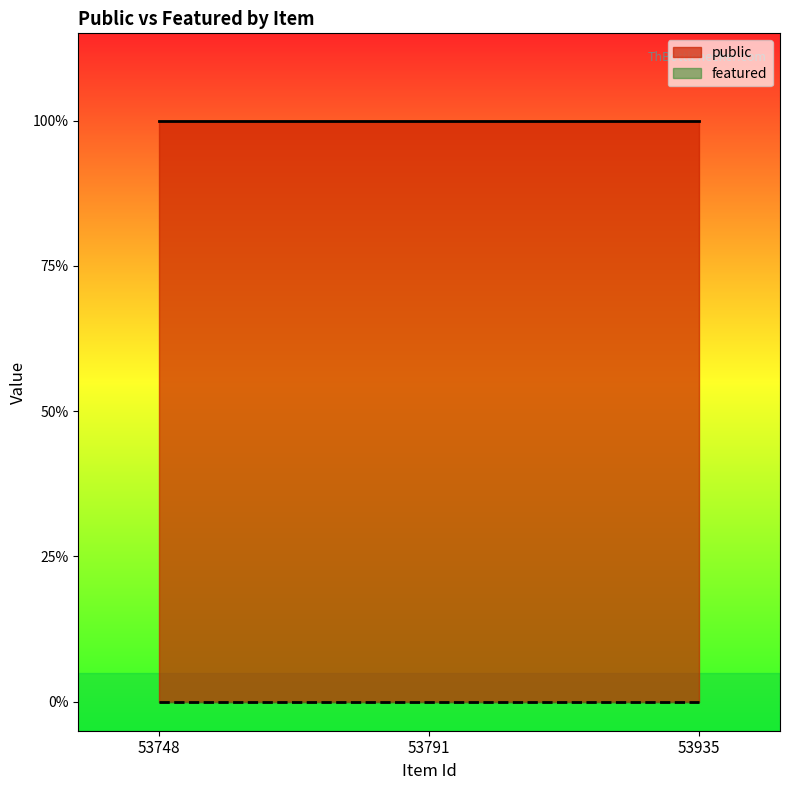

The featured series shows 0 at 53791. True or false?

True